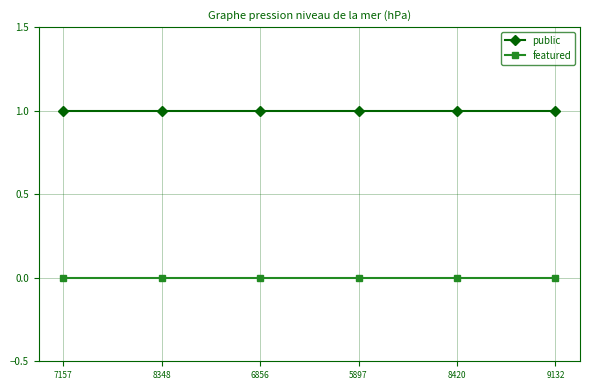

Reading left to right, transcribe all the data shown in this chart.

public: 1	1	1	1	1	1
featured: 0	0	0	0	0	0